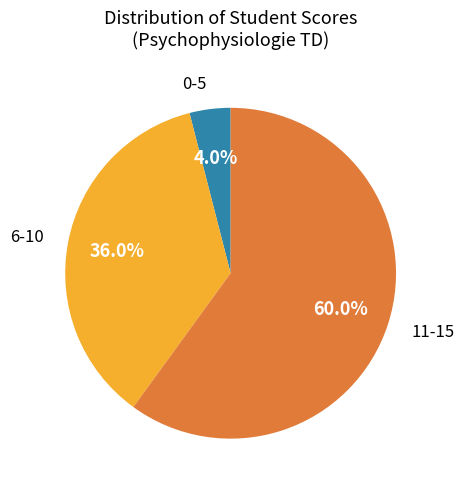

Does 6-10 account for over 50% of the chart?

No